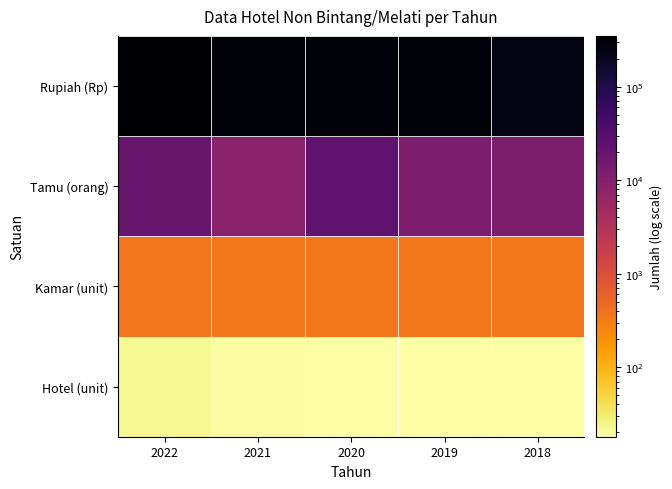

What is the difference between the Hotel Non Bintang/Melati - Tamu values at 2019 and 2021?

3406